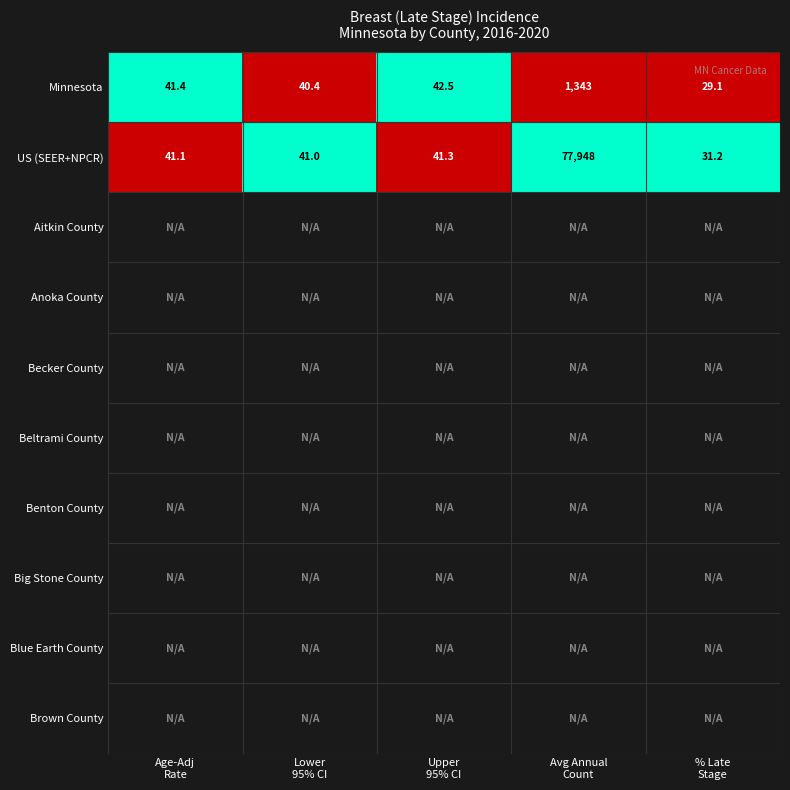

What is the difference between the maximum and second lowest values in the US (SEER+NPCR) series?

77907.0